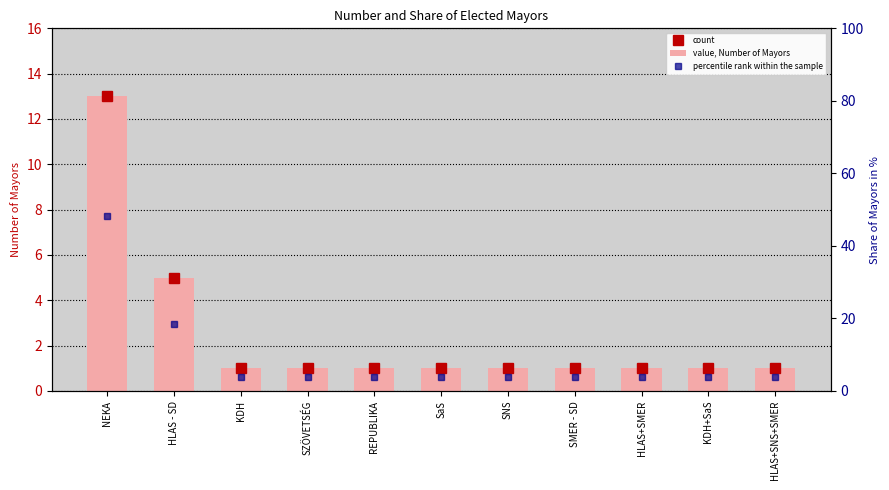

What is the difference between the percentile rank within the sample values at KDH+SaS and NEKA?

44.4